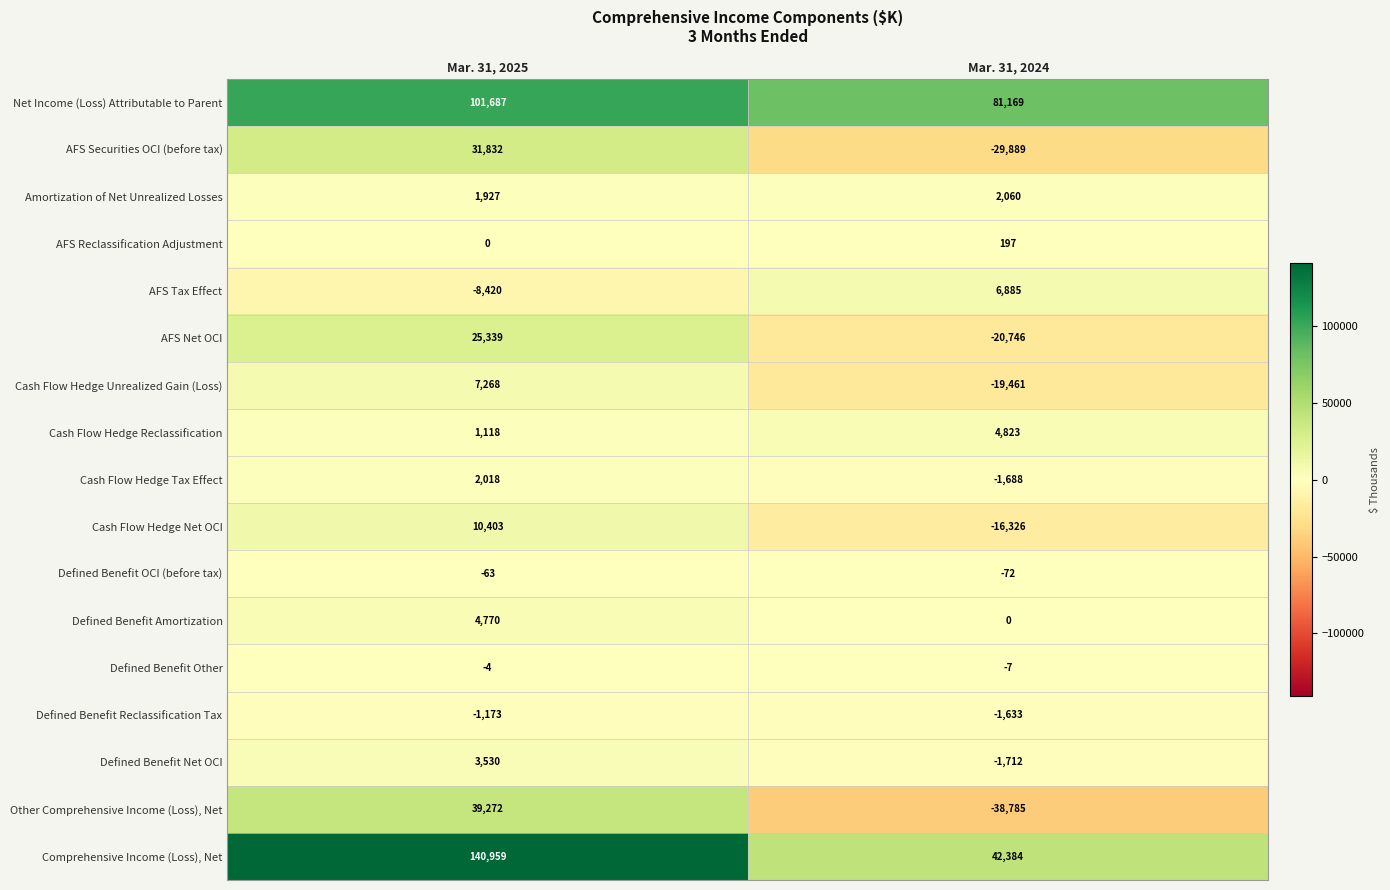

What is the difference between the maximum and minimum values in the AFS Securities OCI (before tax) series?

61721